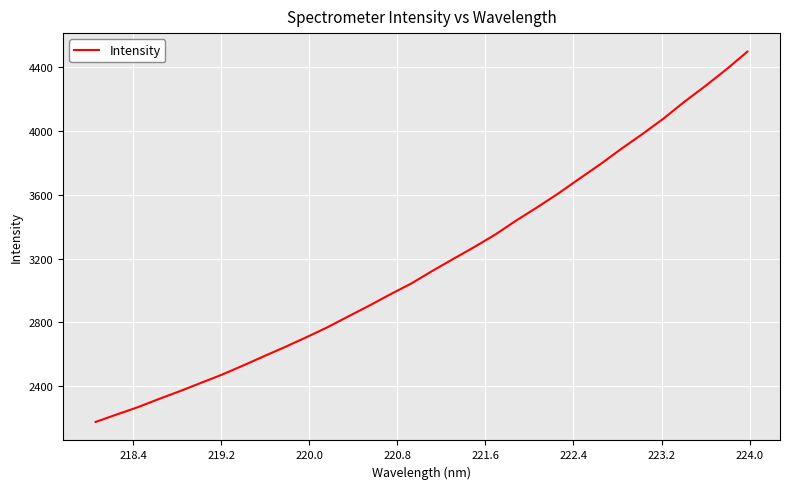

What is the difference between the maximum and minimum values?

2320.4